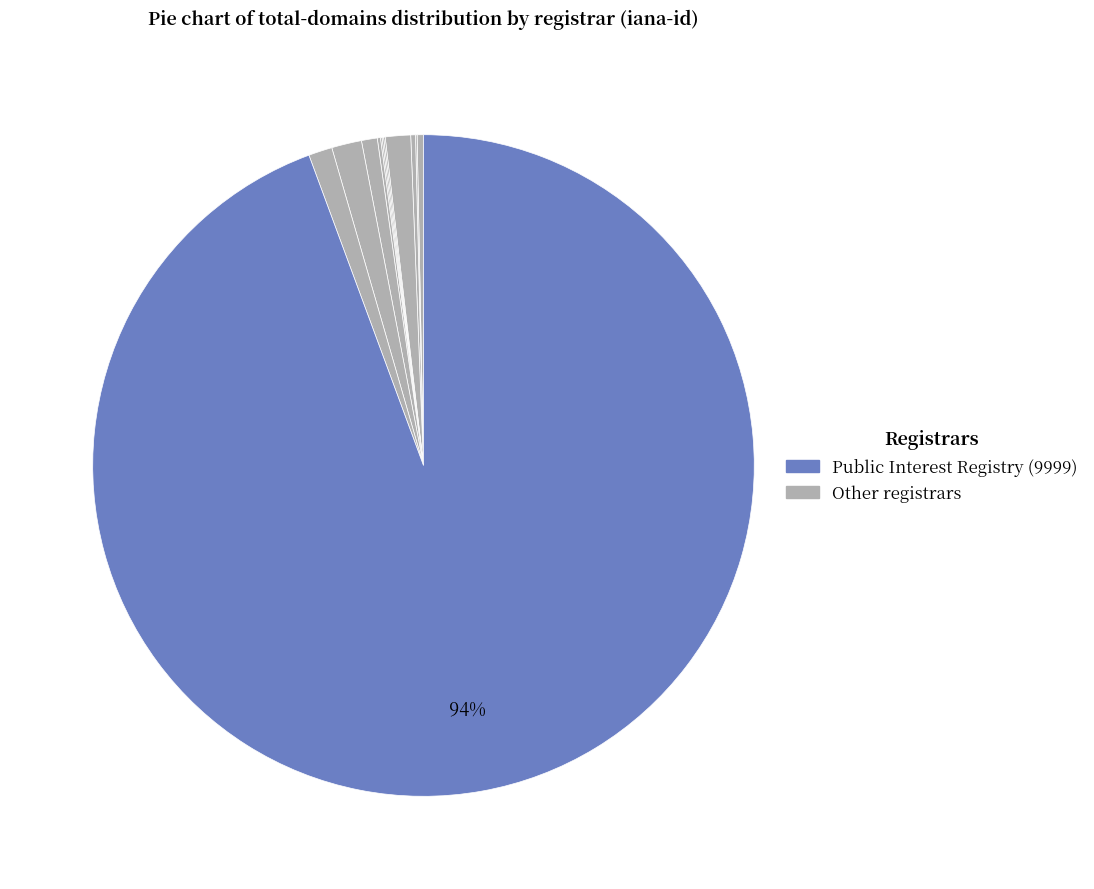

Which slice is the largest?

9999